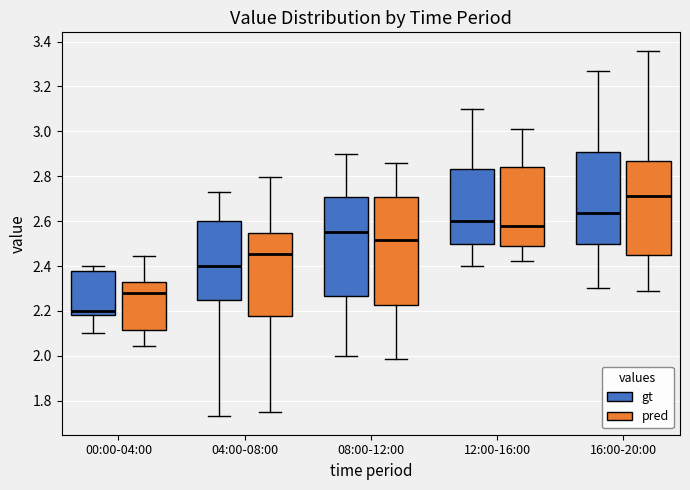

Where is the upper edge of the box for 08:00-12:00 (gt) on the y-axis? The values are not printed on the chart, so give them approximately, as read against the axis.

2.70